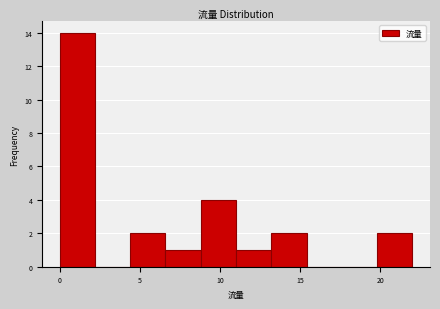

Reading left to right, transcribe this chart: for each bar, give the range it covers on the x-axis and its height. Neither the bar edges nor the heights are printed on the chart, so give them approximately, as read against the axes.

0.0 to 2.2: 14
2.2 to 4.4: 0
4.4 to 6.6: 2
6.6 to 8.8: 1
8.8 to 11.0: 4
11.0 to 13.2: 1
13.2 to 15.4: 2
15.4 to 17.6: 0
17.6 to 19.8: 0
19.8 to 22.0: 2